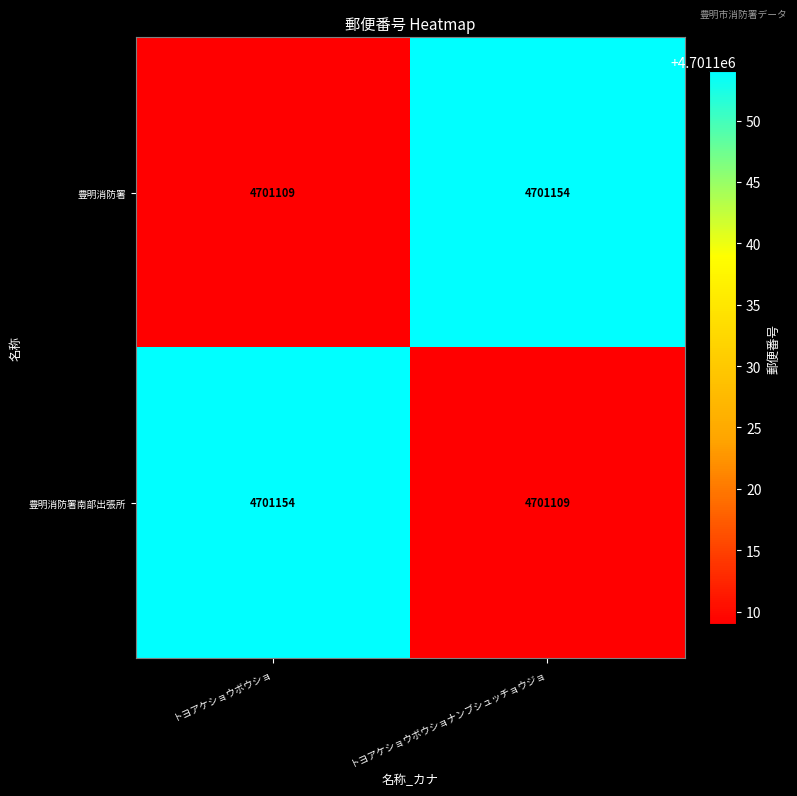

What is the difference between the highest and lowest values at トヨアケショウボウショ?

45